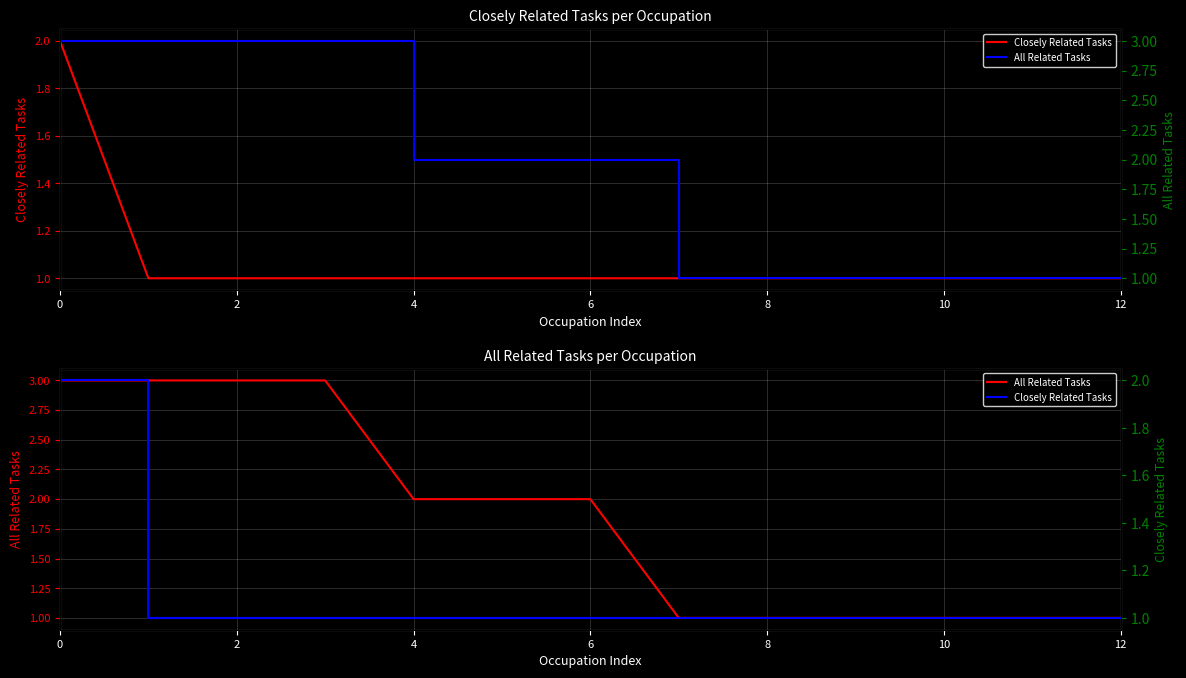

What is the spread (max minus min) of values at 2?

2